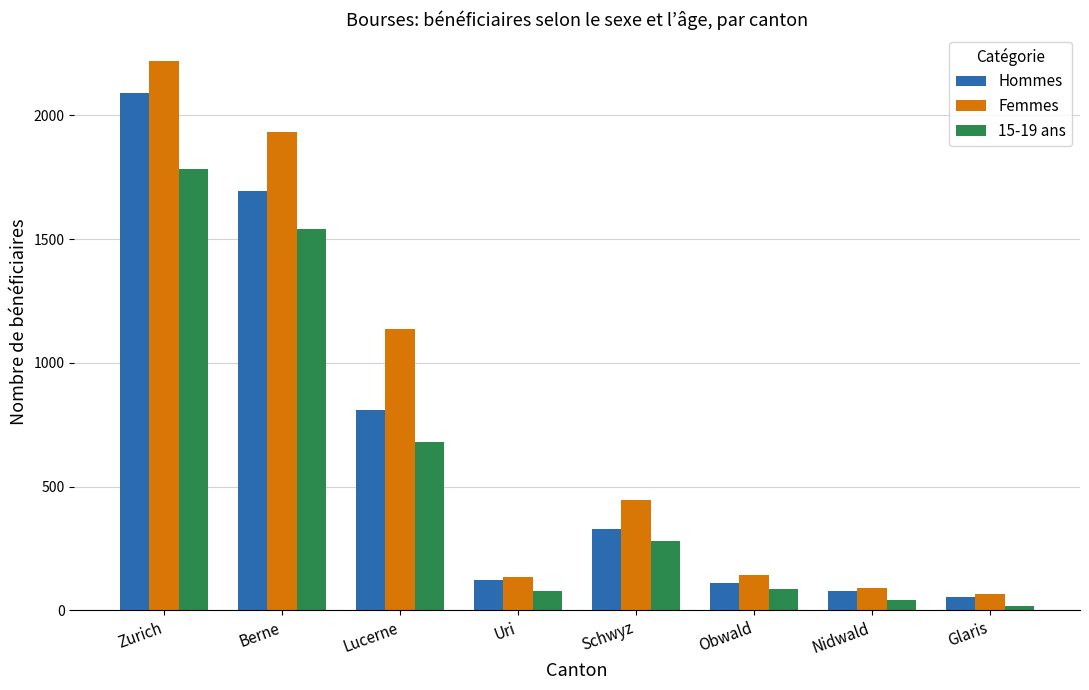

Is it true that 15-19 ans equals 86 at Obwald?

True